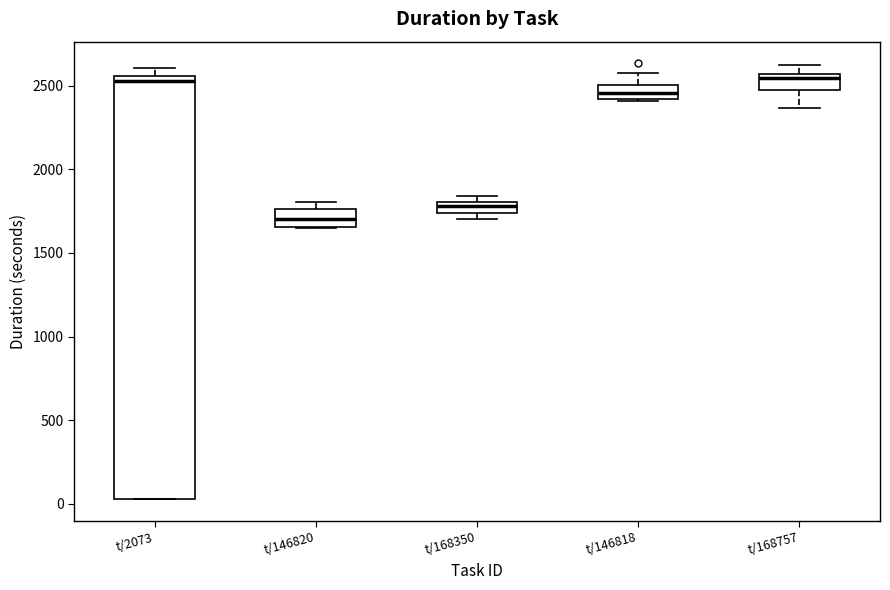

Where is the upper edge of the box for t/146818 on the y-axis? The values are not printed on the chart, so give them approximately, as read against the axis.

2500